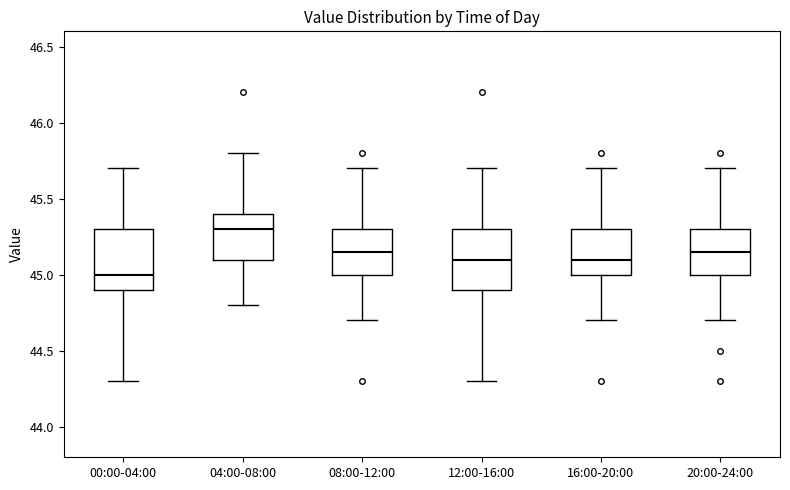

Which box has the lowest median line?

00:00-04:00